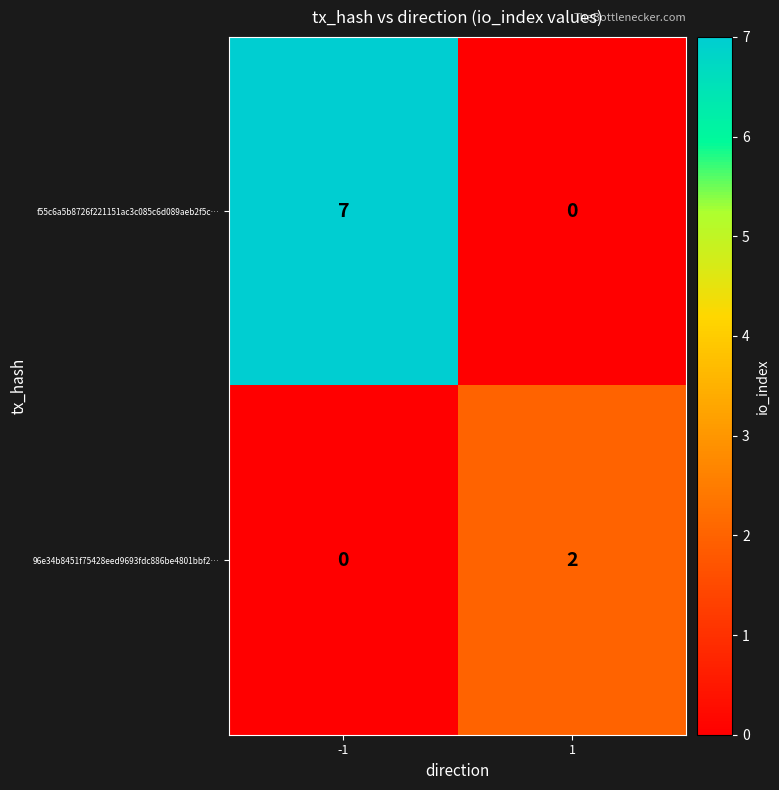

Reading right to left, transcribe all the data shown in this chart.

f55c6a5b8726f221151ac3c085c6d089aeb2f5c…: 0	7
96e34b8451f75428eed9693fdc886be4801bbf2…: 2	0